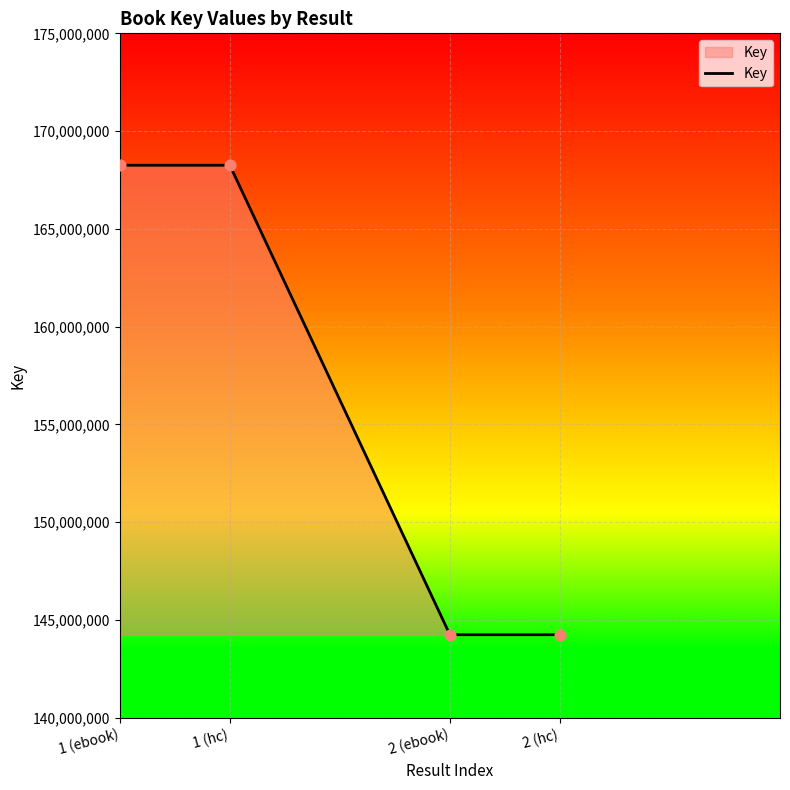

Which has a higher value, 2 (ebook) or 1 (hc)?

1 (hc)